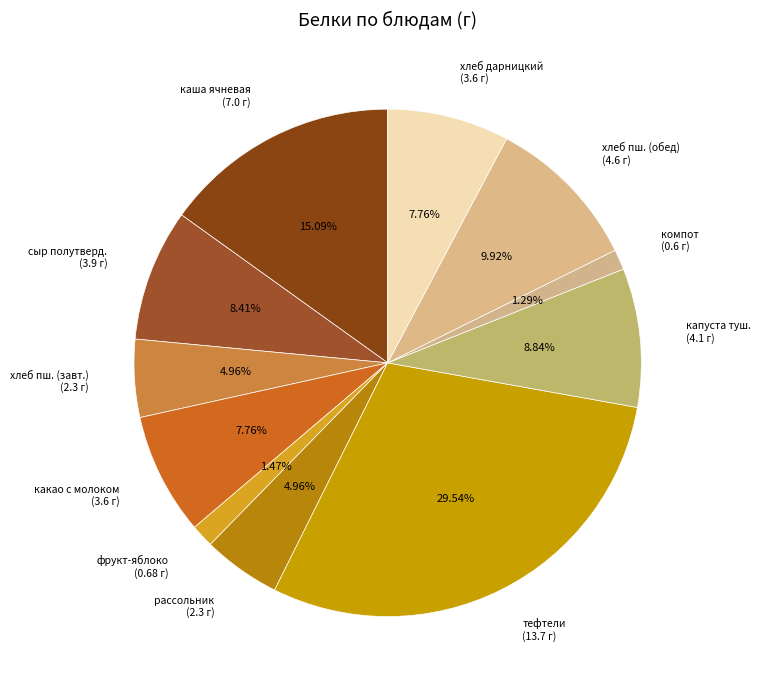

Is there a majority slice in this chart?

No